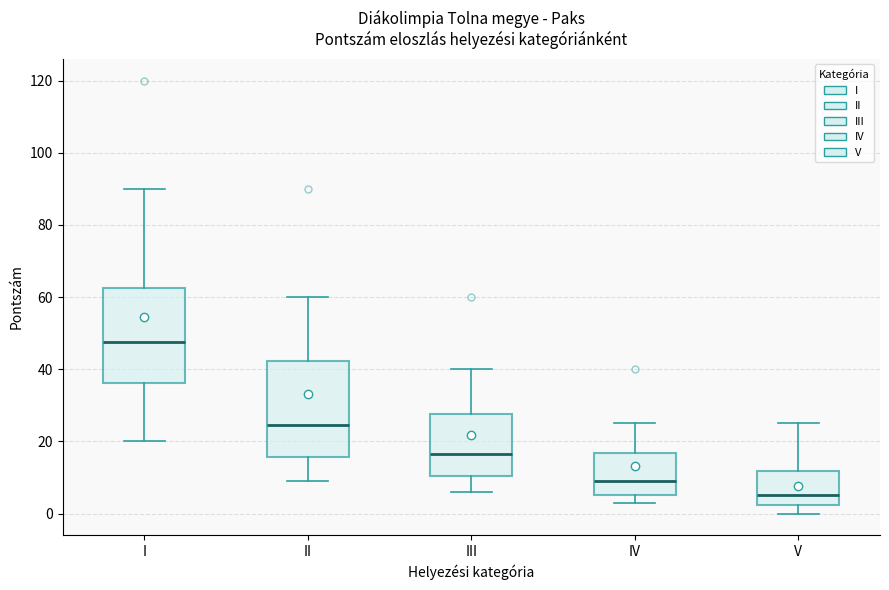

Which box has the highest median line?

I